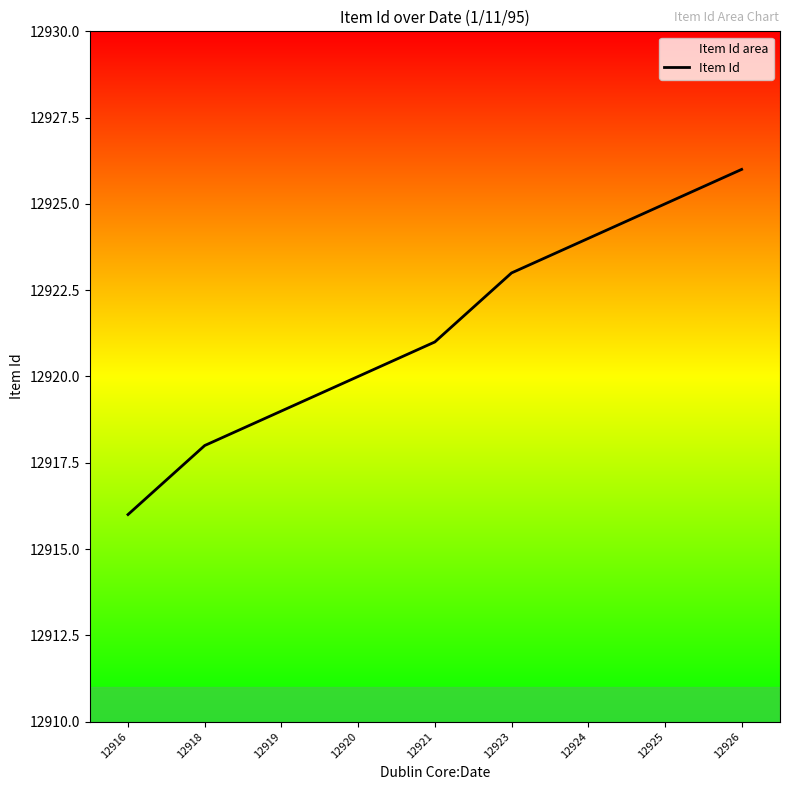

How many values are below 12921?

4